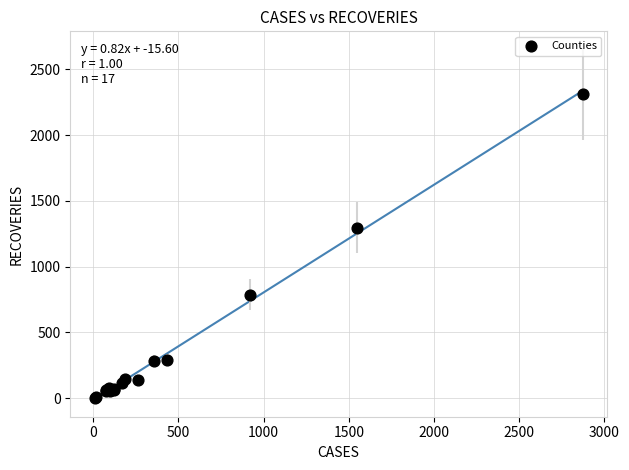

What Y value in the scatter plot is closest to 1154?

1294